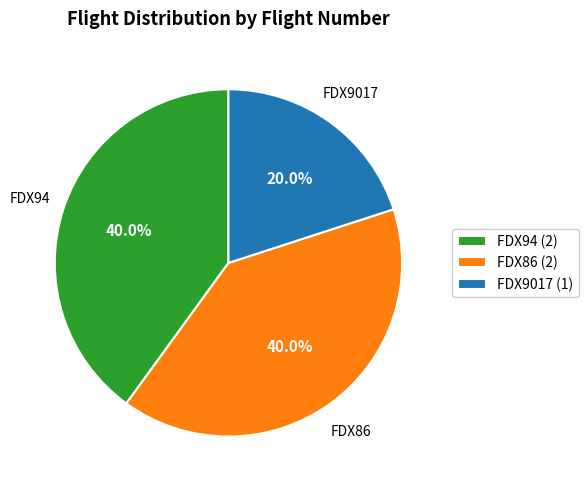

Count the number of slices in the pie.

3